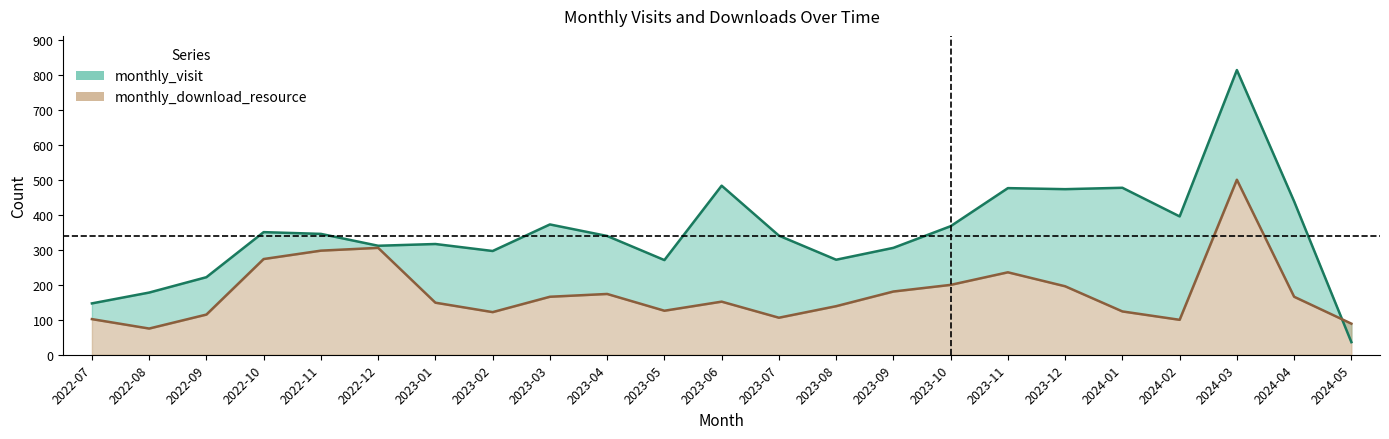

At how many categories does at least one series exceed 717?

1